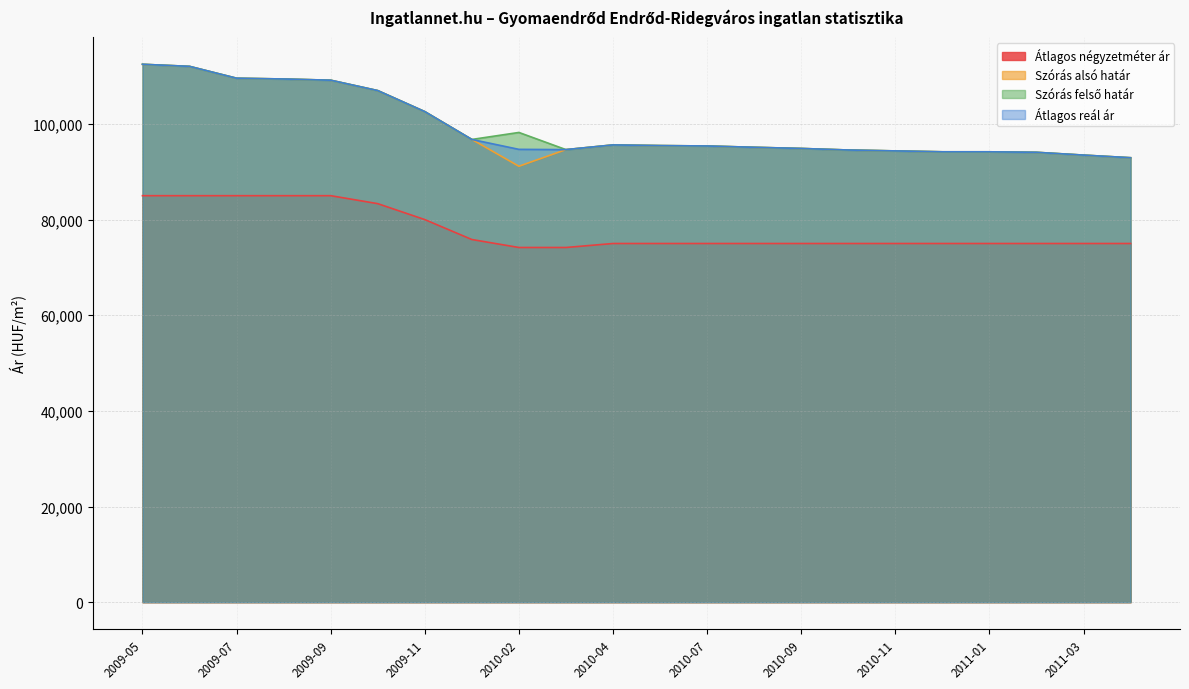

What is the label of the 20th point from the right?

2009-07